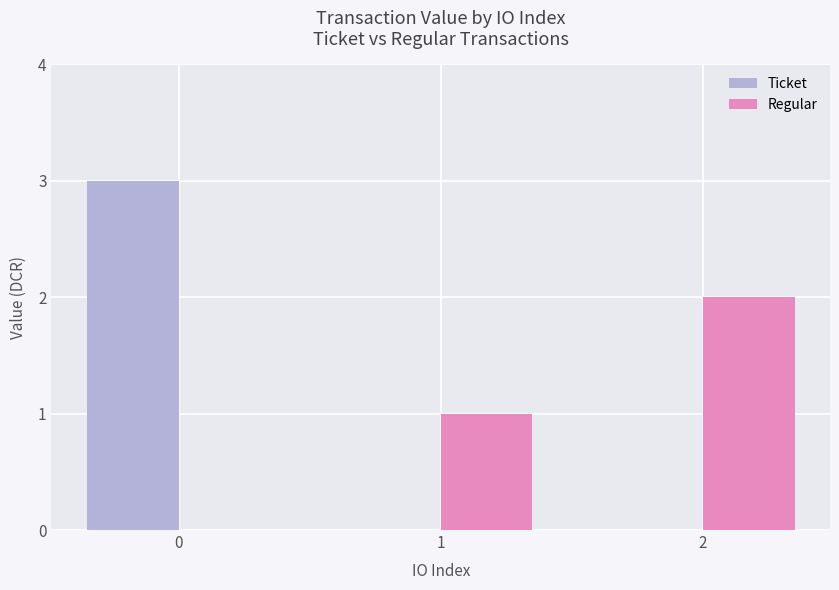

What value does the Regular series have at 1?

1